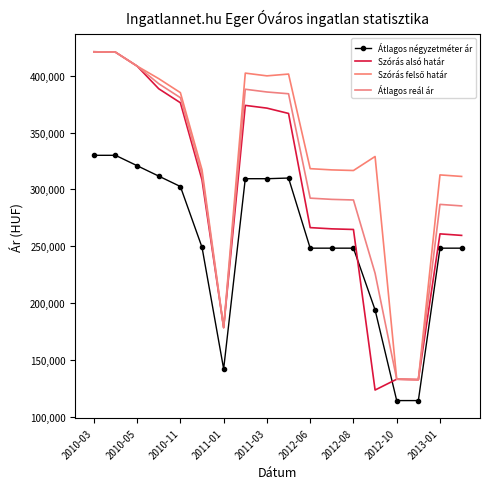

Does the chart have visible grid lines?

No